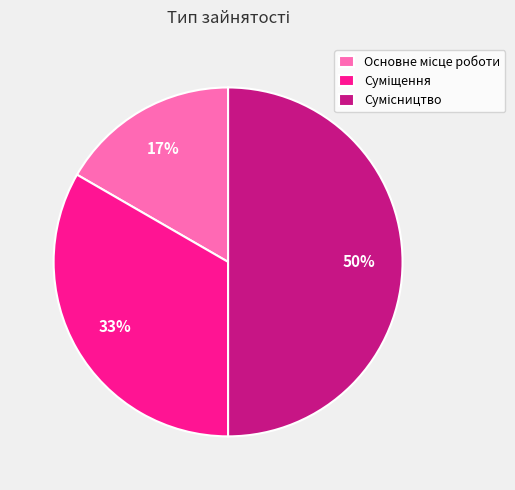

How many slices are in this pie chart?

3